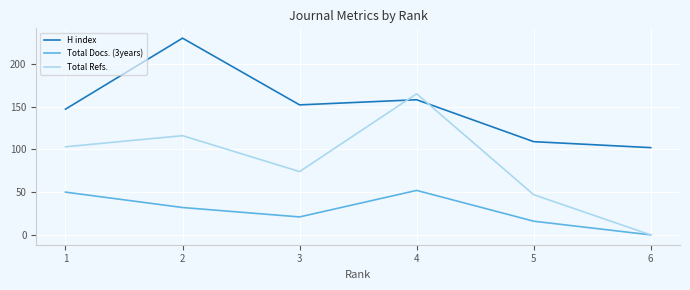

True or false: Total Refs. has a value of 47 at 5.

True